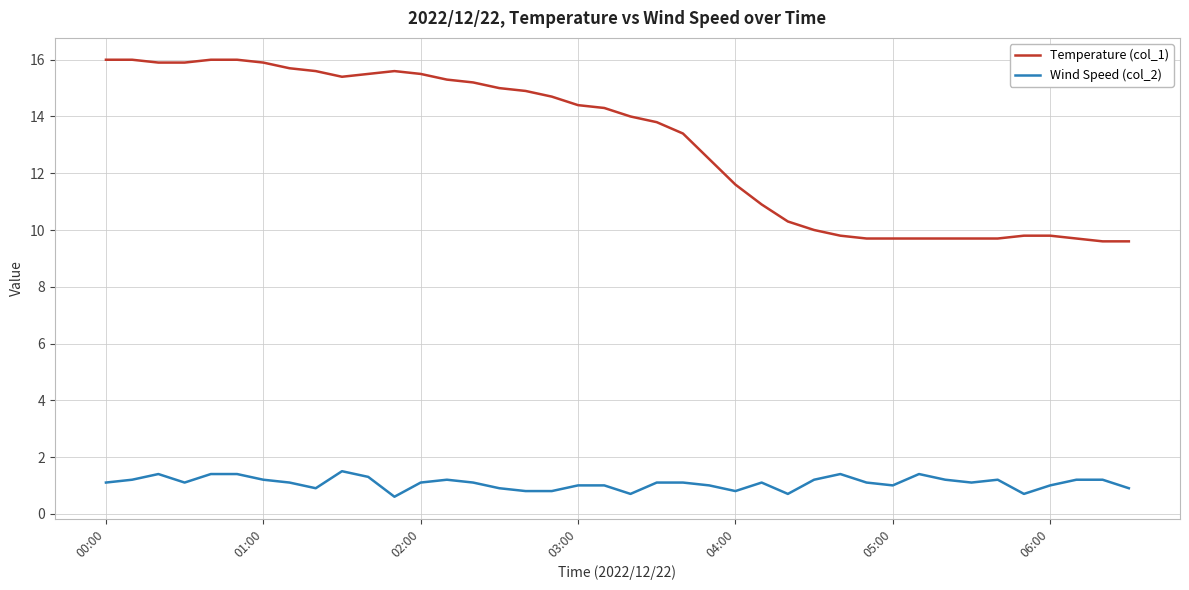

Which series has the largest total across all categories?

Temperature (col_1)